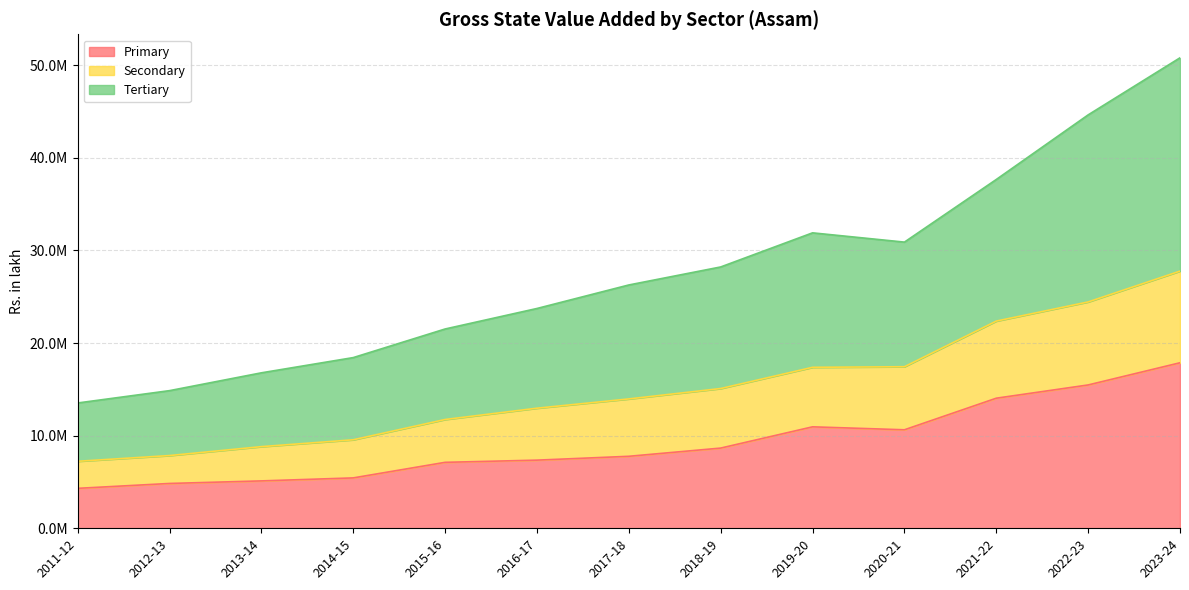

What is the label of the 7th point from the right?

2017-18